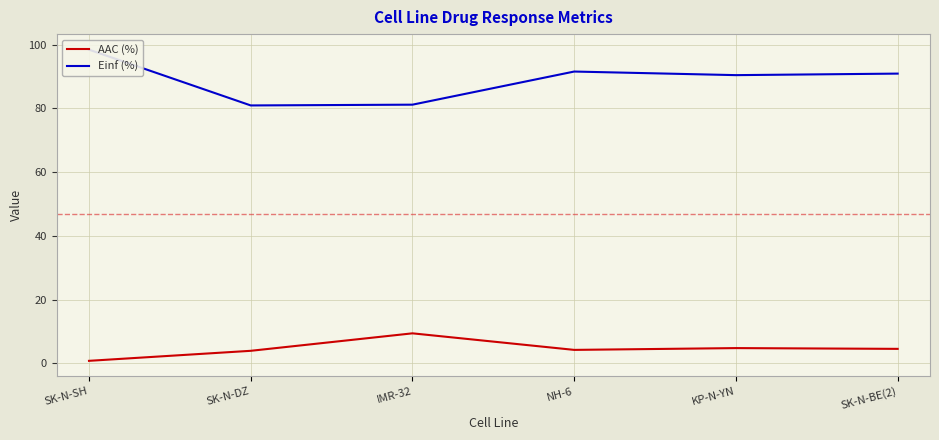

How many lines are shown in the chart?

2